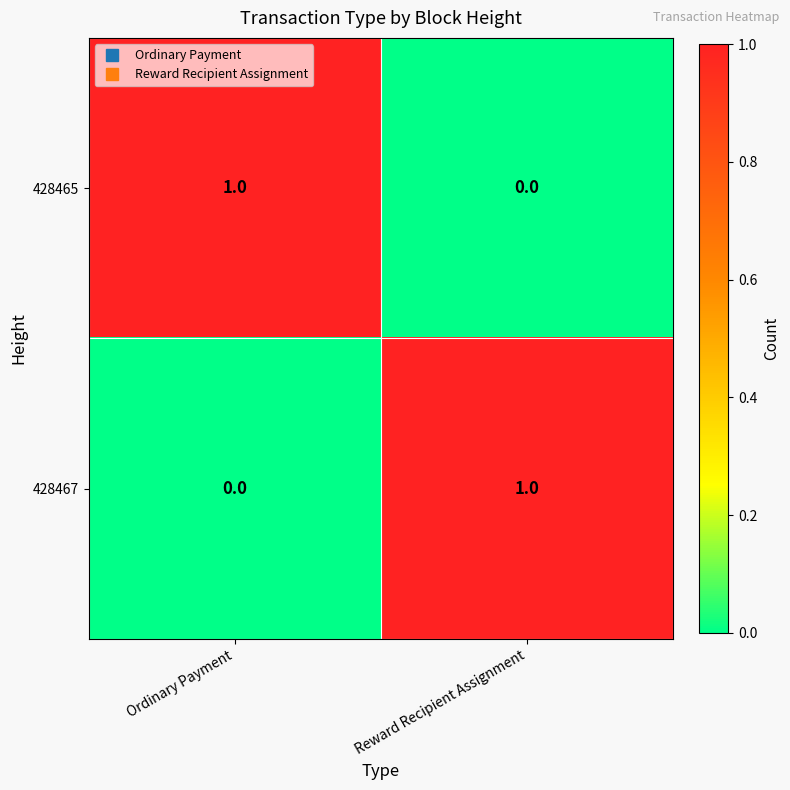

Reading left to right, extract all data points from this chart.

428465: Ordinary Payment=1	Reward Recipient Assignment=0
428467: Ordinary Payment=0	Reward Recipient Assignment=1